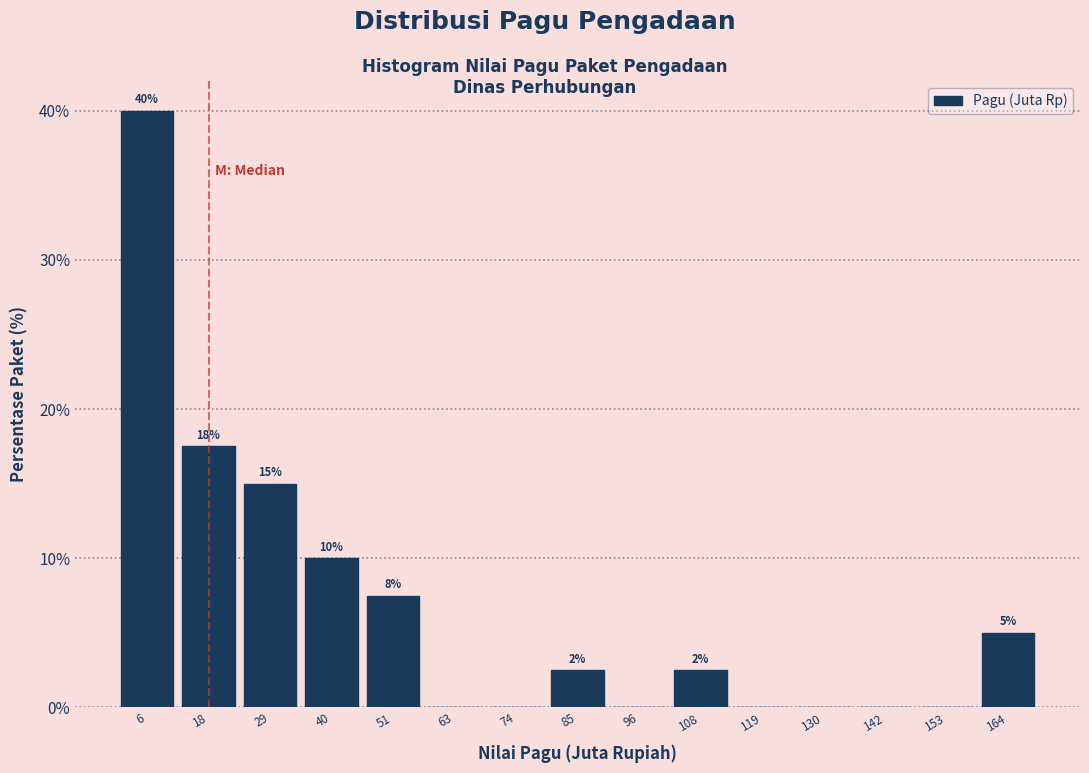

Over which range of the x-axis is the bar tallest?

0 to 12